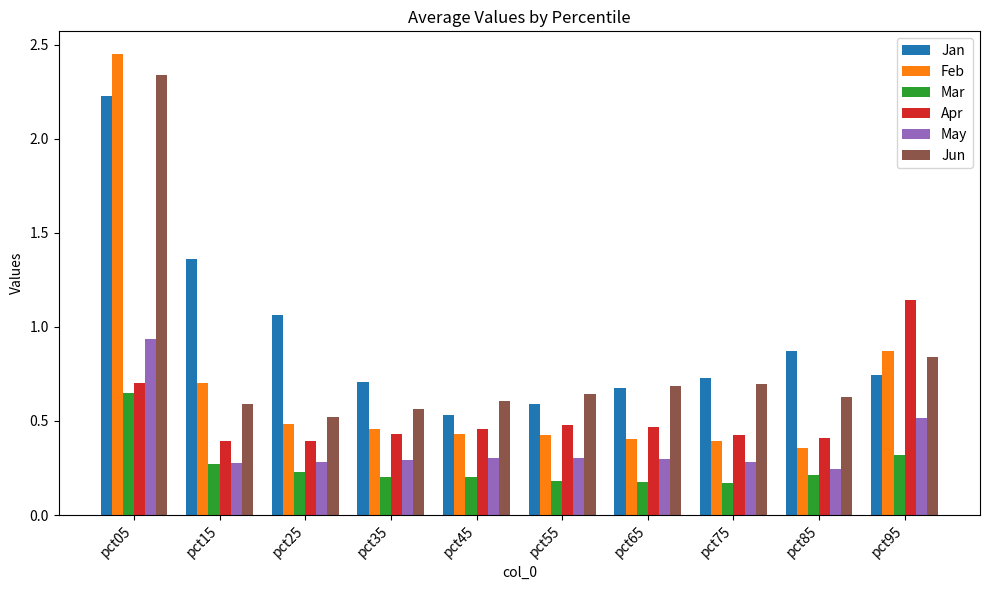

The value of Mar at pct85 is 0.4. True or false?

False